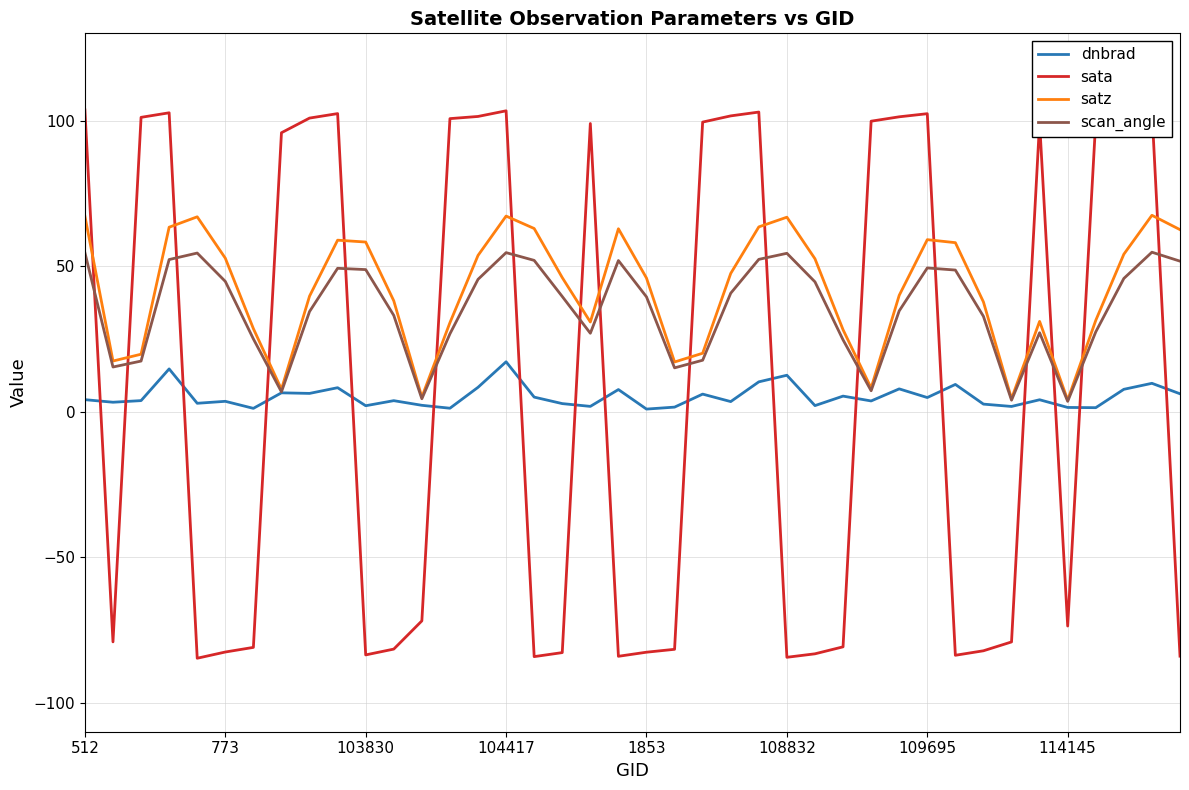

What is the highest value of the satz series?

67.5